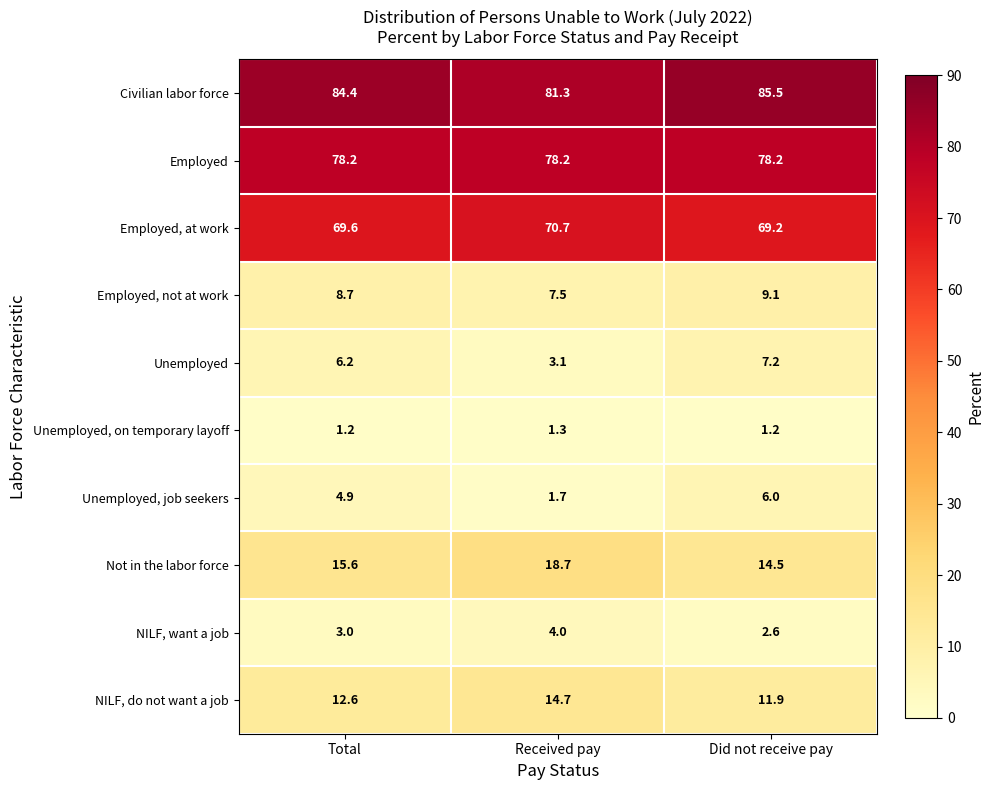

List the series in order of their peak value, highest first.

Civilian labor force, Employed, Employed, at work, Not in the labor force, NILF, do not want a job, Employed, not at work, Unemployed, Unemployed, job seekers, NILF, want a job, Unemployed, on temporary layoff